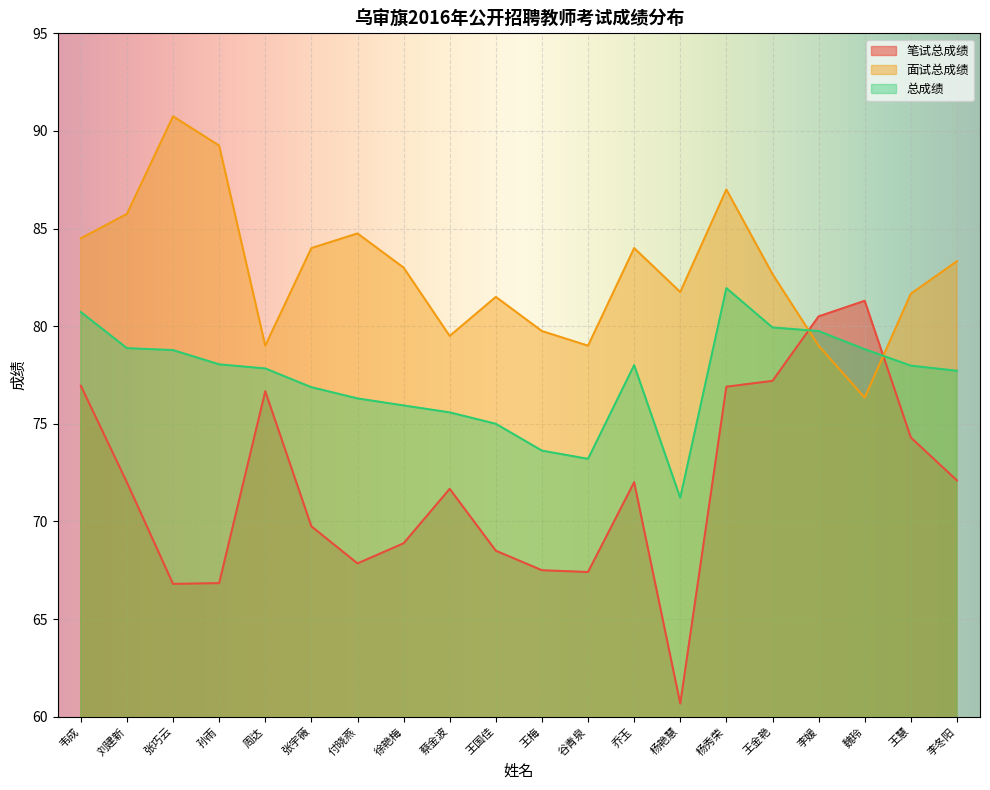

List the series in order of their peak value, highest first.

面试总成绩, 总成绩, 笔试总成绩